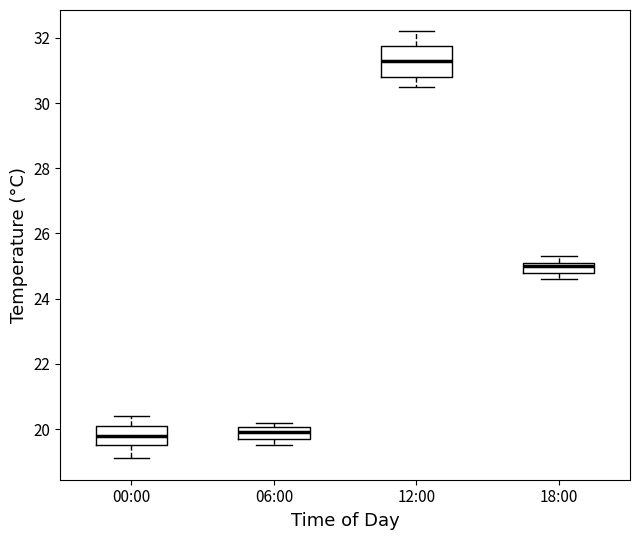

Reading left to right, transcribe this box plot: for each box, give where its median line is, the range the box spans, and where its two whiskers end, as read against the y-axis. The values are not printed on the chart, so give them approximately, as read against the axis.

00:00: median 19.8, box 19.6 to 20.2, whiskers 19.2 to 20.4
06:00: median 20.0 (inside the box), box 19.8 to 20.0, whiskers 19.6 to 20.2
12:00: median 31.4, box 30.8 to 31.8, whiskers 30.6 to 32.2
18:00: median 25.0, box 24.8 to 25.2, whiskers 24.6 to 25.4